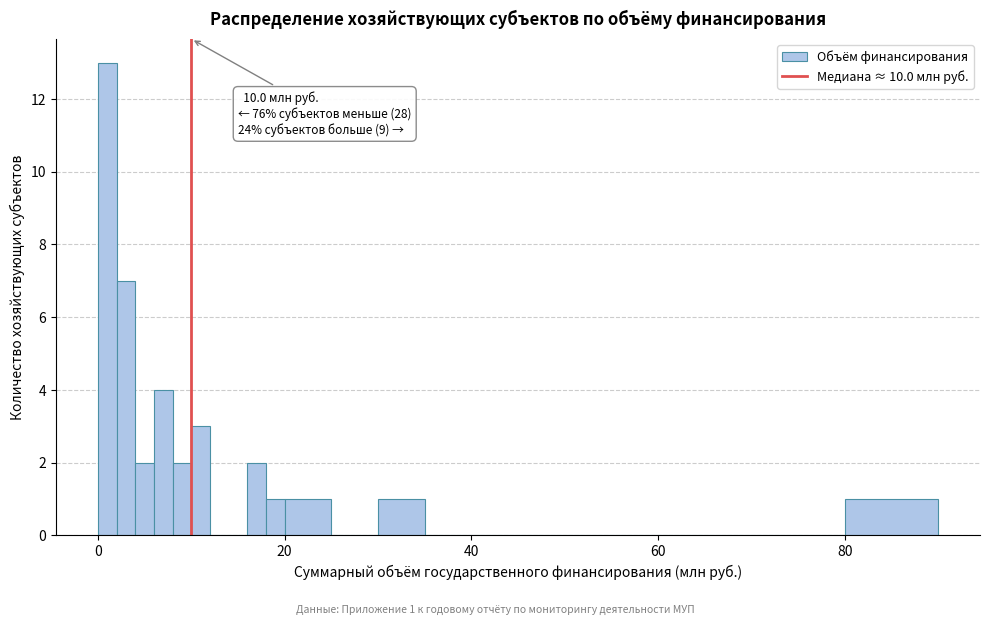

Around what value on the x-axis is the tallest bar? Give the approximate position of its centre, as read against the axis.

2